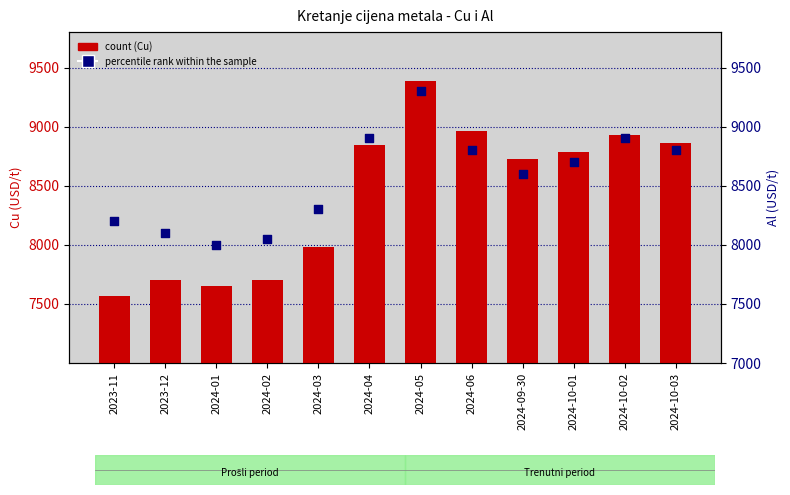

Which series has the largest total across all categories?

percentile rank within the sample